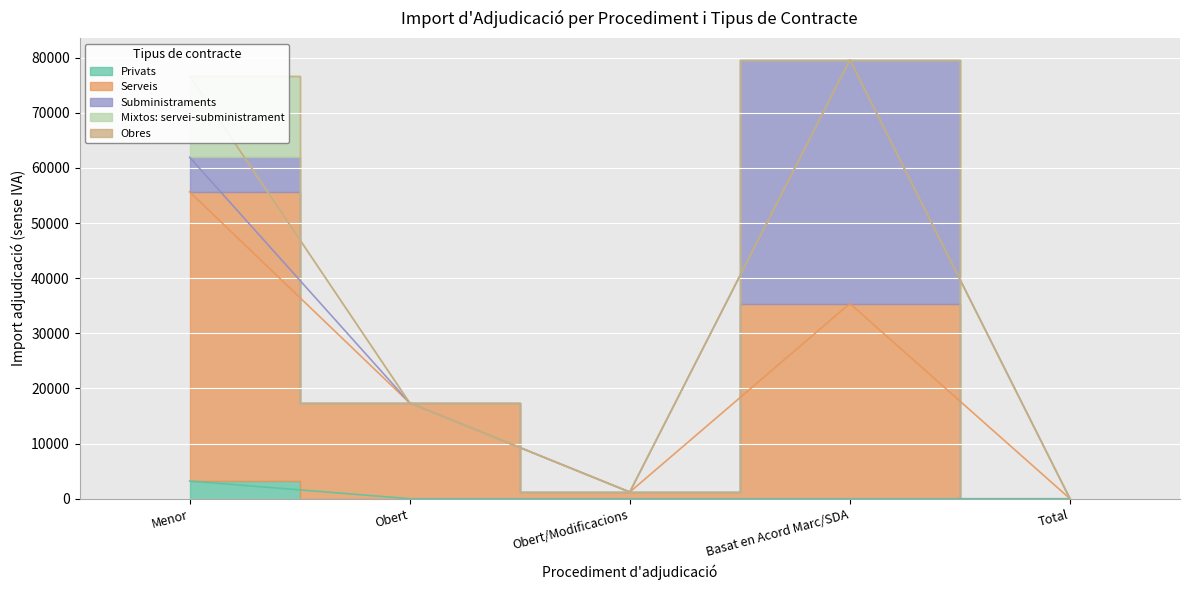

The value of Serveis at Basat en Acord Marc/SDA is 9518.2. True or false?

False